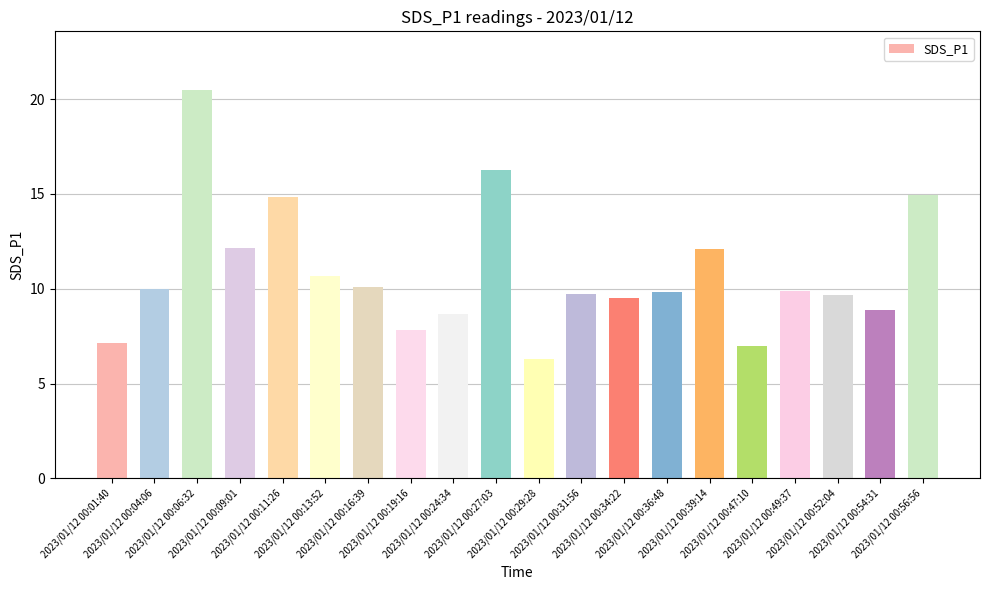

What is the difference between the maximum and minimum values?

14.2